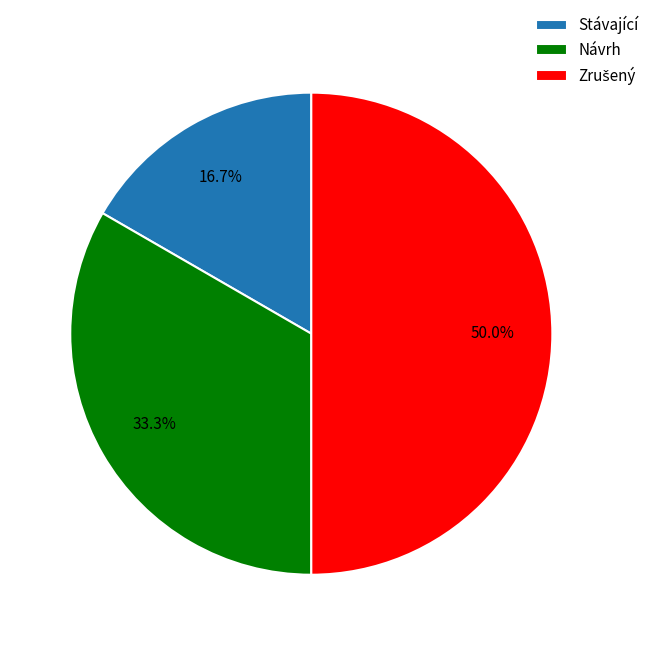

Is Stávající the majority of the pie?

No